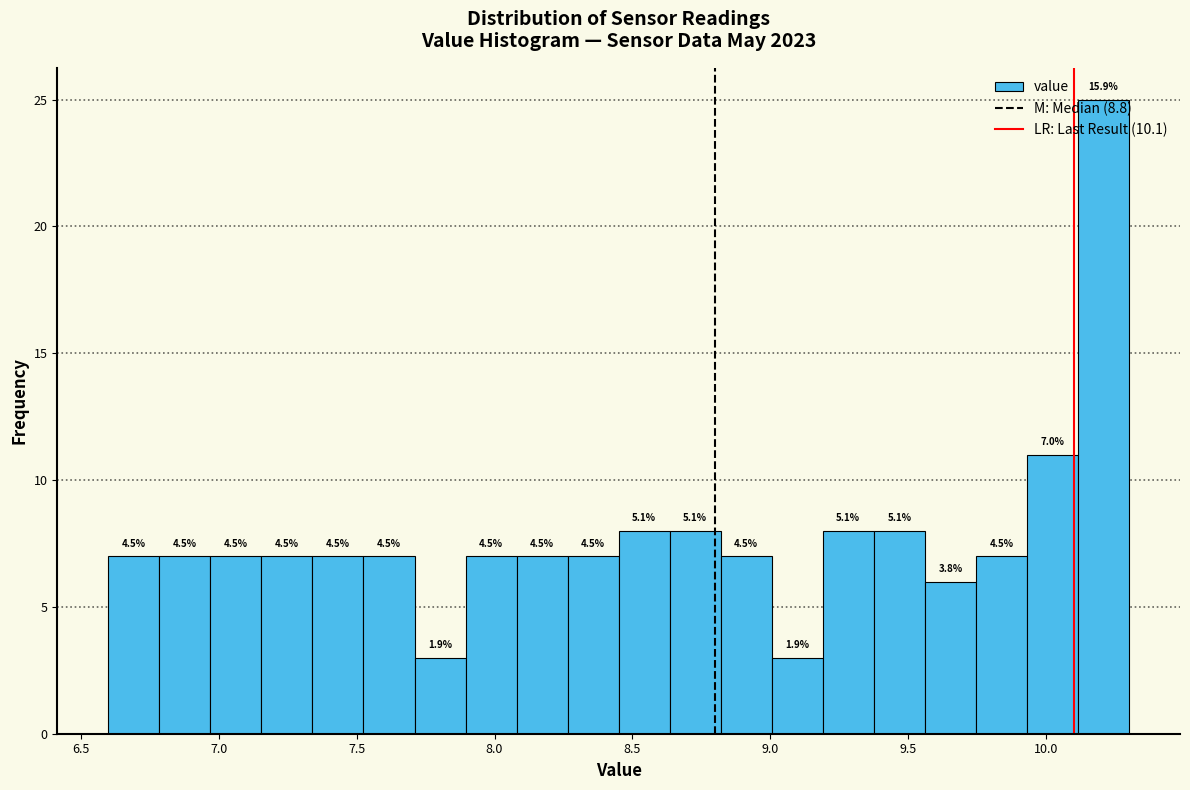

Around what value on the x-axis is the tallest bar? Give the approximate position of its centre, as read against the axis.

10.20